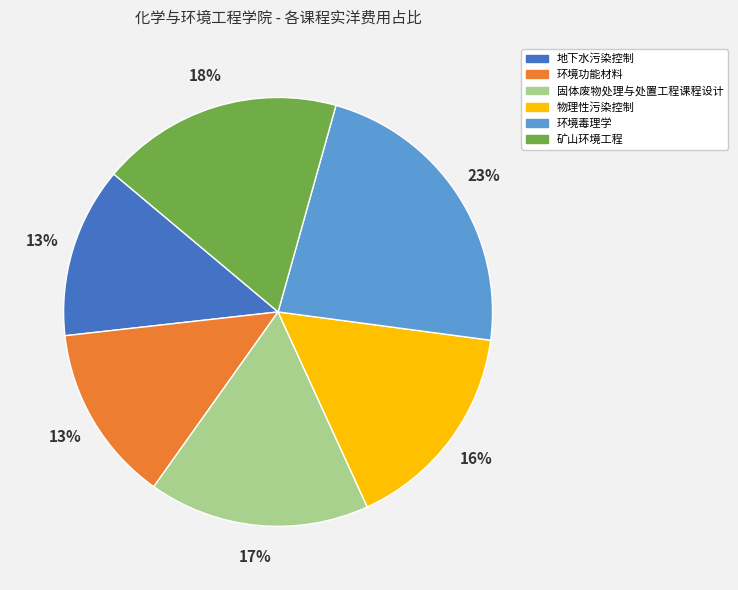

What percentage is the 环境功能材料 slice, to the nearest percent?

13%